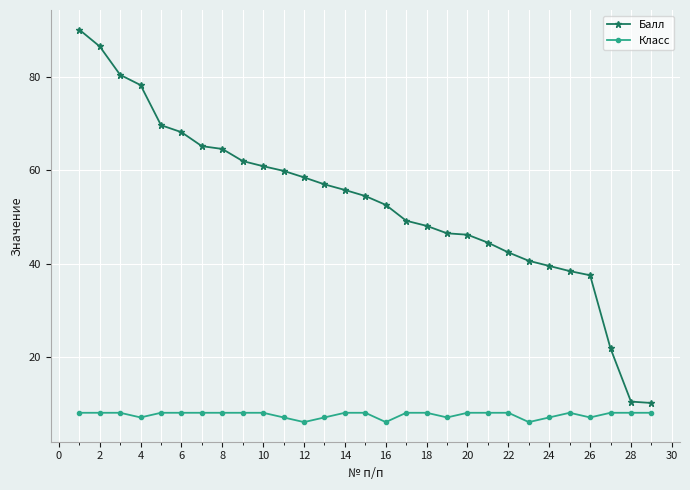

Which series has the largest range (max minus min)?

Балл